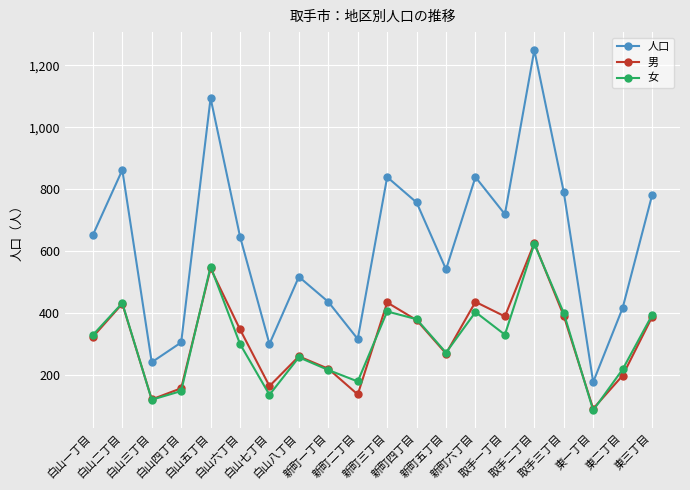

What is the difference between the second highest and minimum values in the 男 series?

453